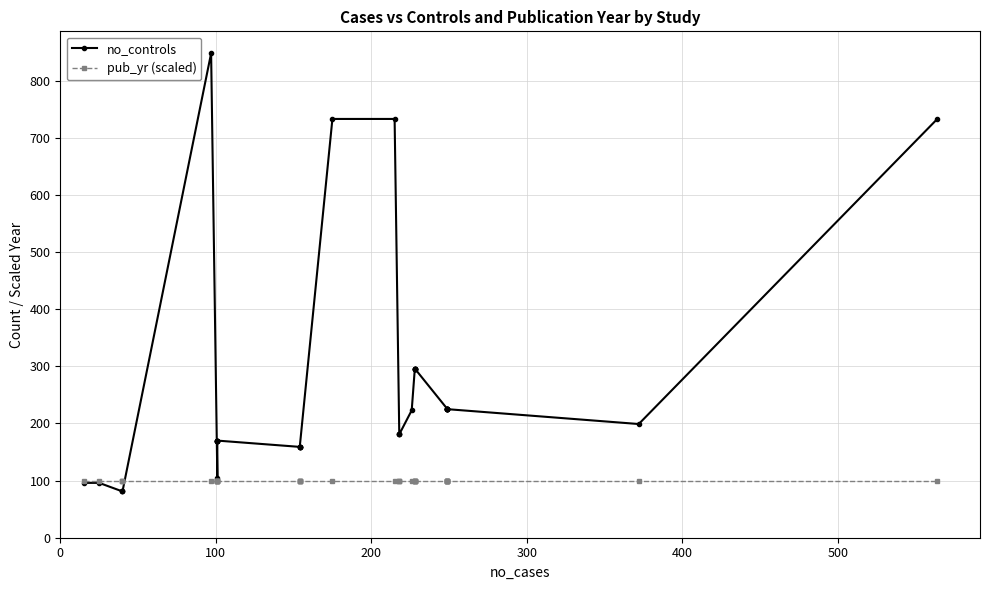

List the series in order of their peak value, highest first.

no_controls, pub_yr (scaled)